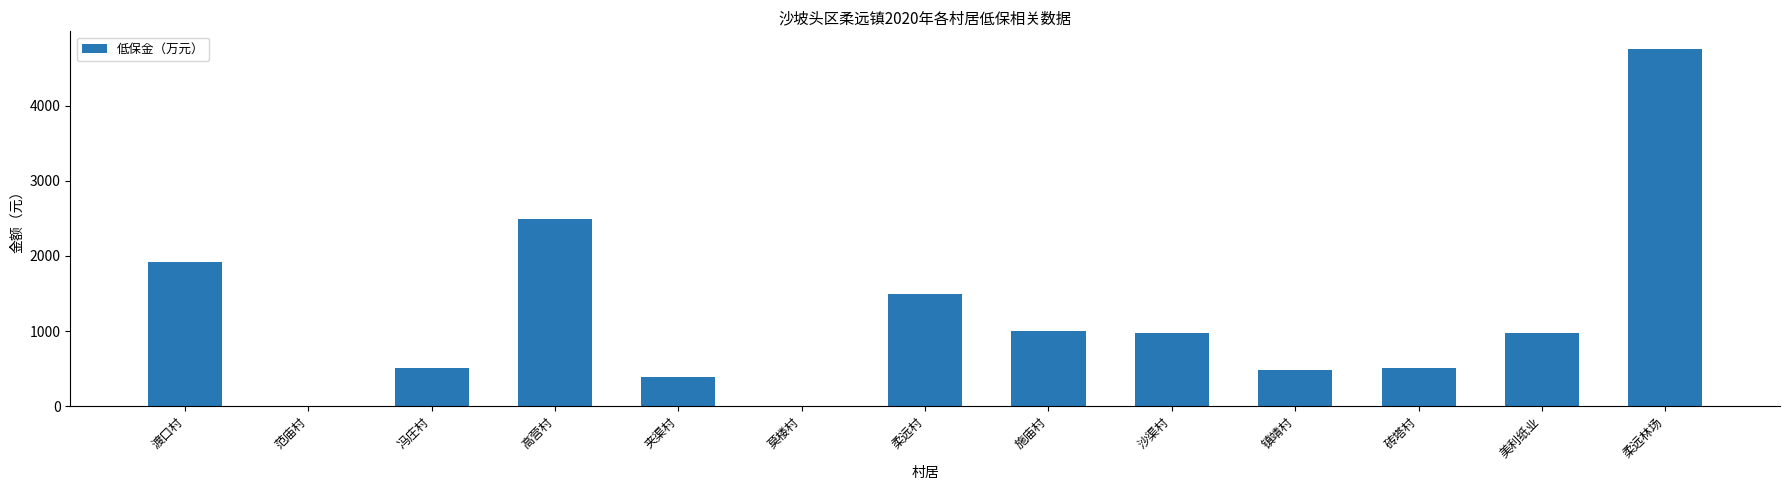

Is it true that the value at 莫楼村 is 0?

True